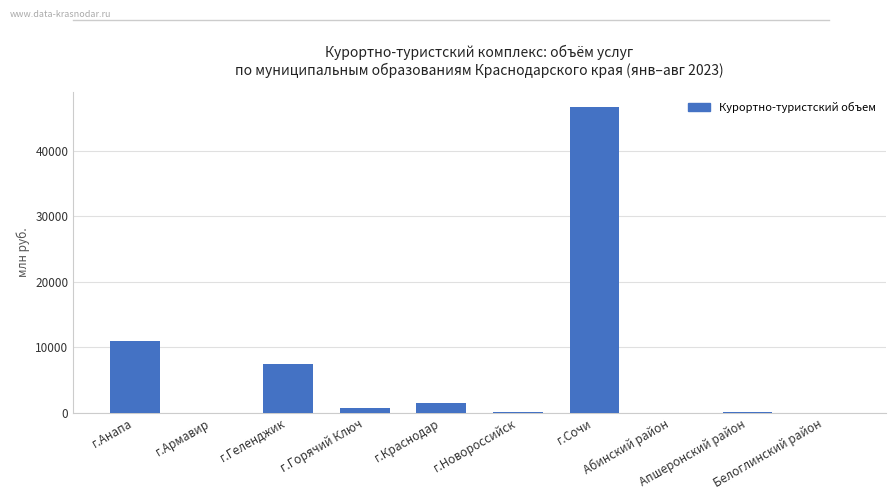

What is the sum of all values?

67393.6